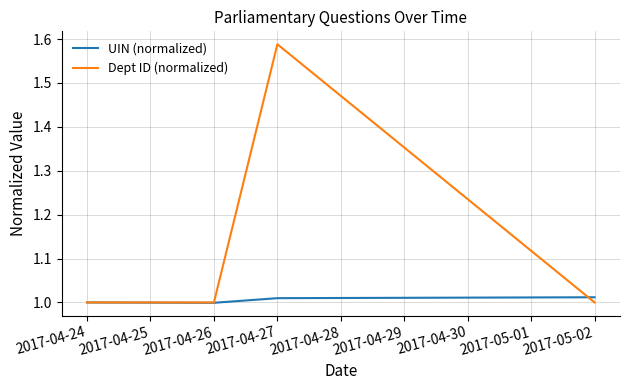

What is the total value across all series at 2017-04-26?

2.0